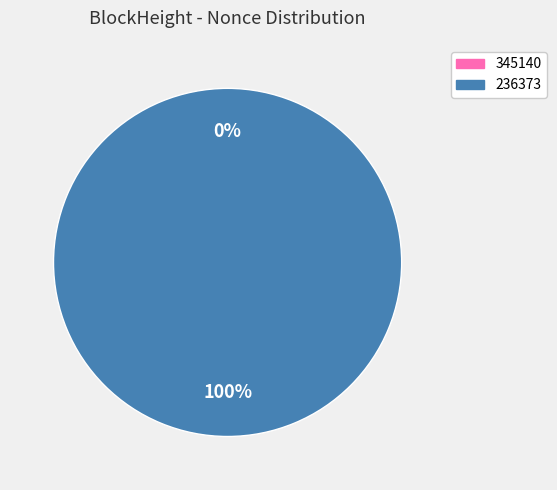

To the nearest percent, what percentage of the pie is 236373?

100%